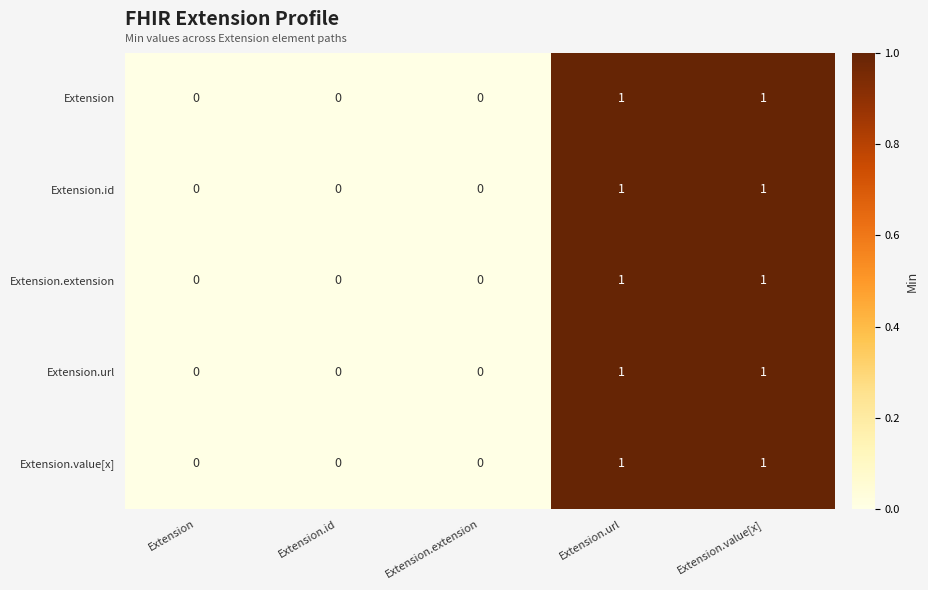

How many Extension values are between 0 and 1?

5